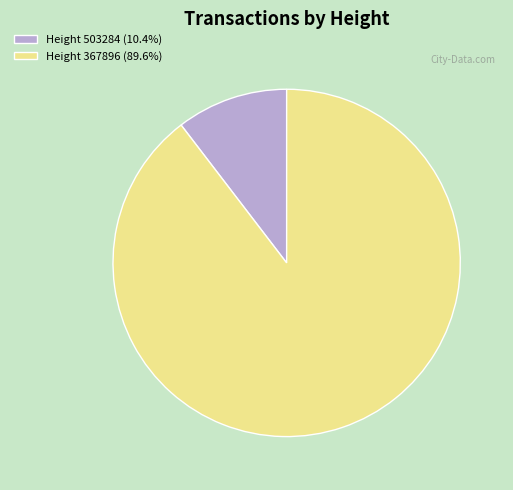

How many segments does this pie chart have?

2